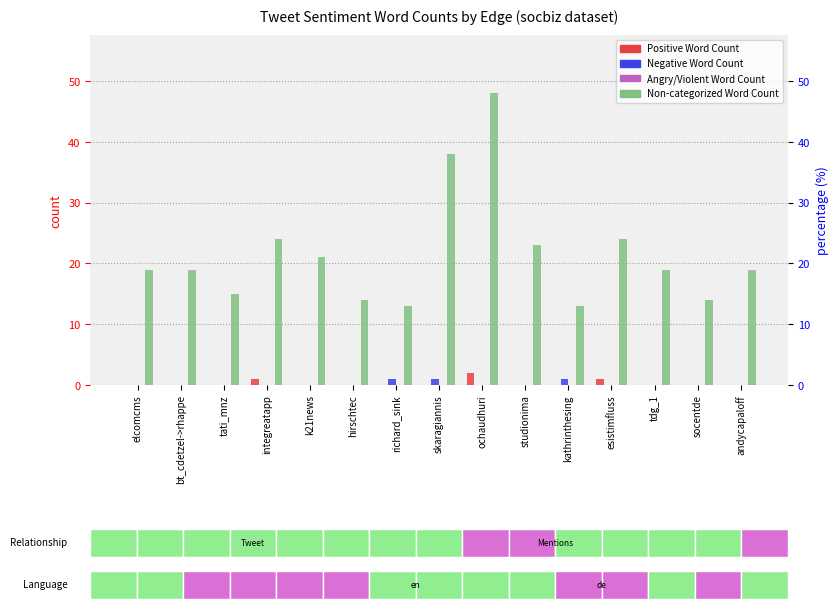

How many bars are there in each group?

4